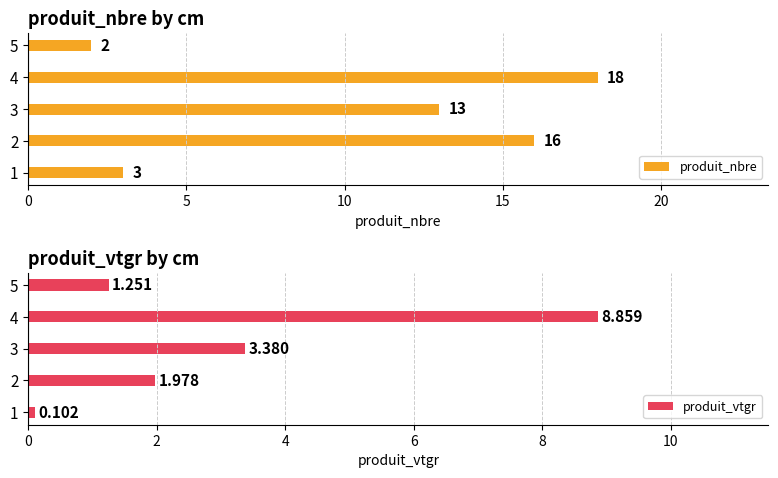

How many data points does each series have?

5